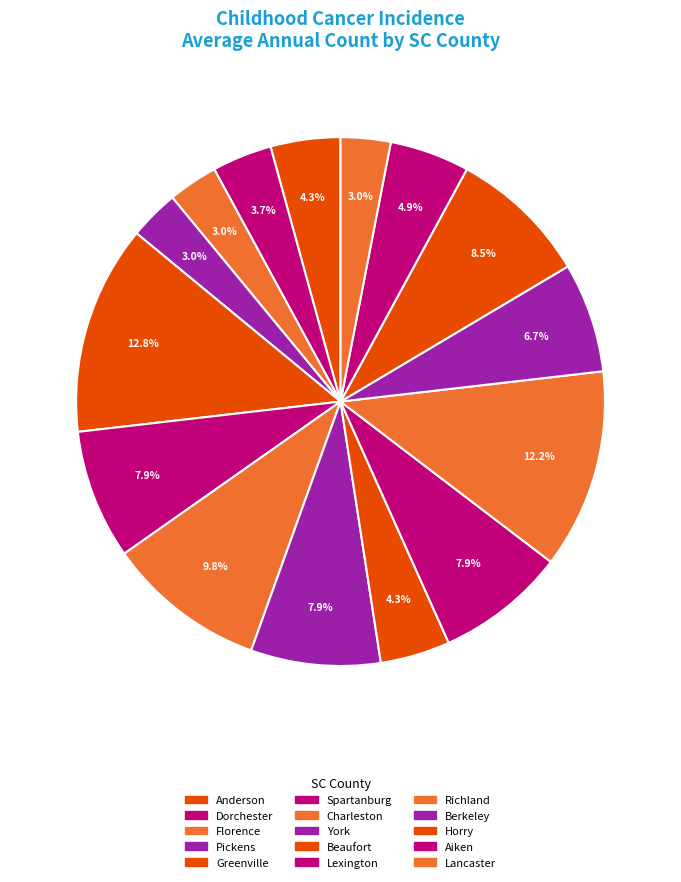

How many slices are in this pie chart?

15